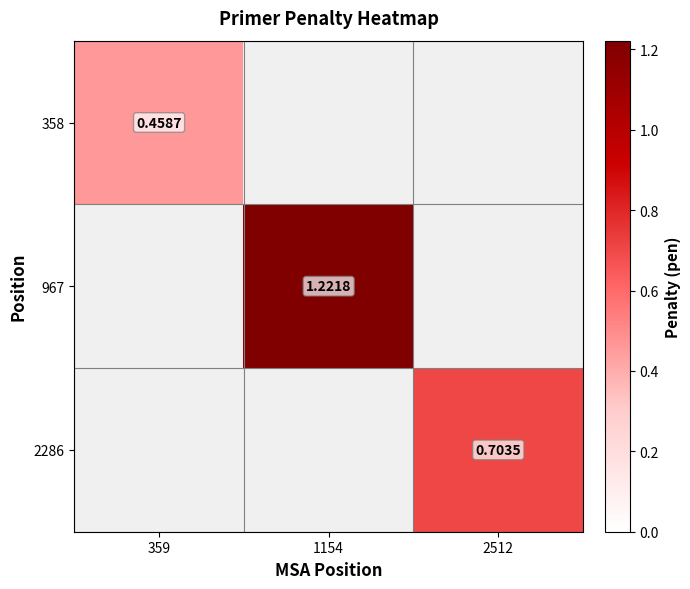

List the labels in order of 358 value, smallest first.

359, 1154, 2512